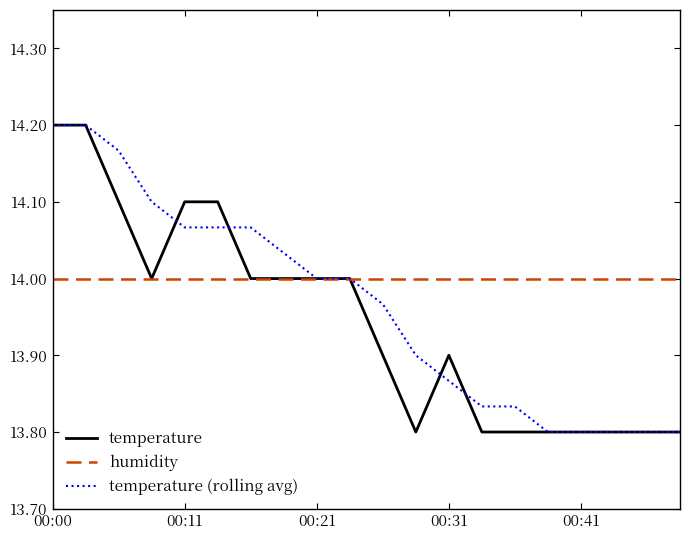

Which series has the largest total across all categories?

humidity